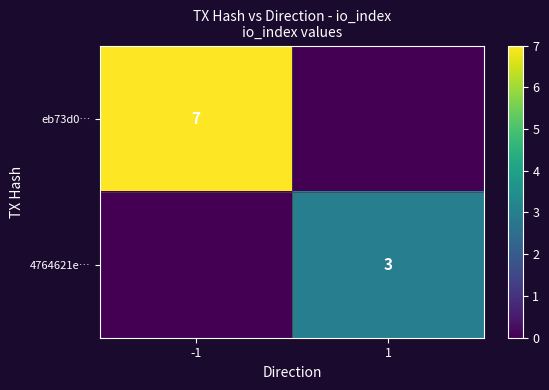

Is the value of 4764621e… at 1 greater than the value of eb73d0… at -1?

No